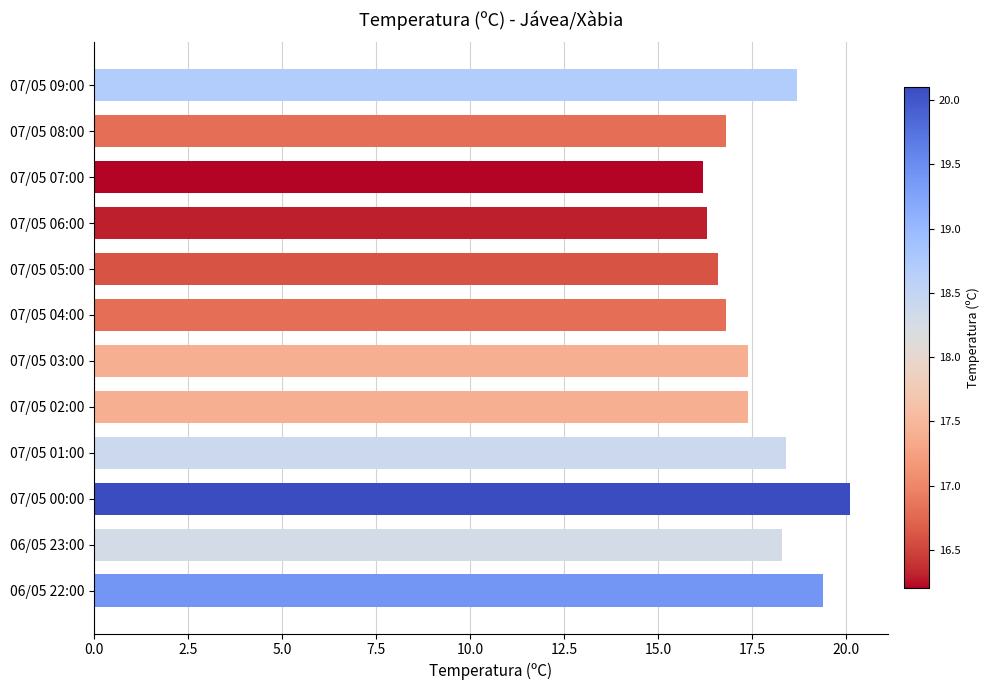

What is the ratio of the value at 07/05 01:00 to the value at 07/05 00:00?

0.9